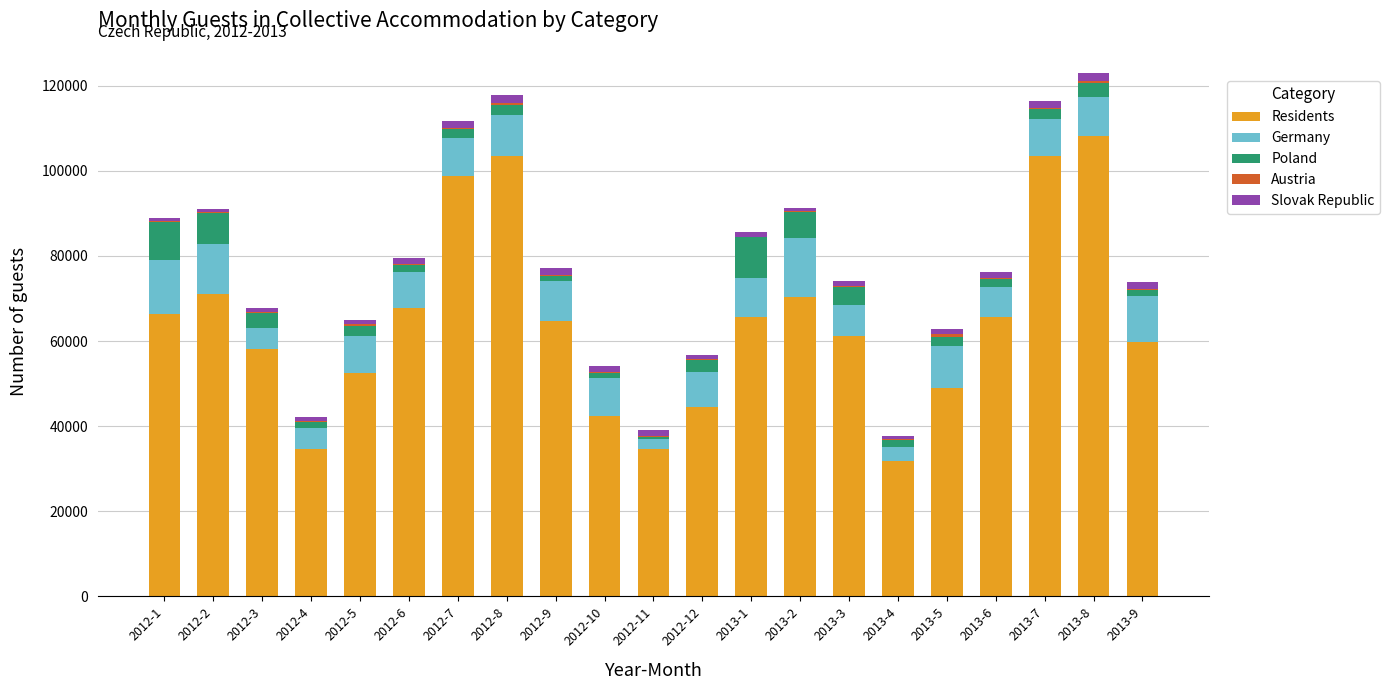

At which label does Residents reach its peak?

2013-8